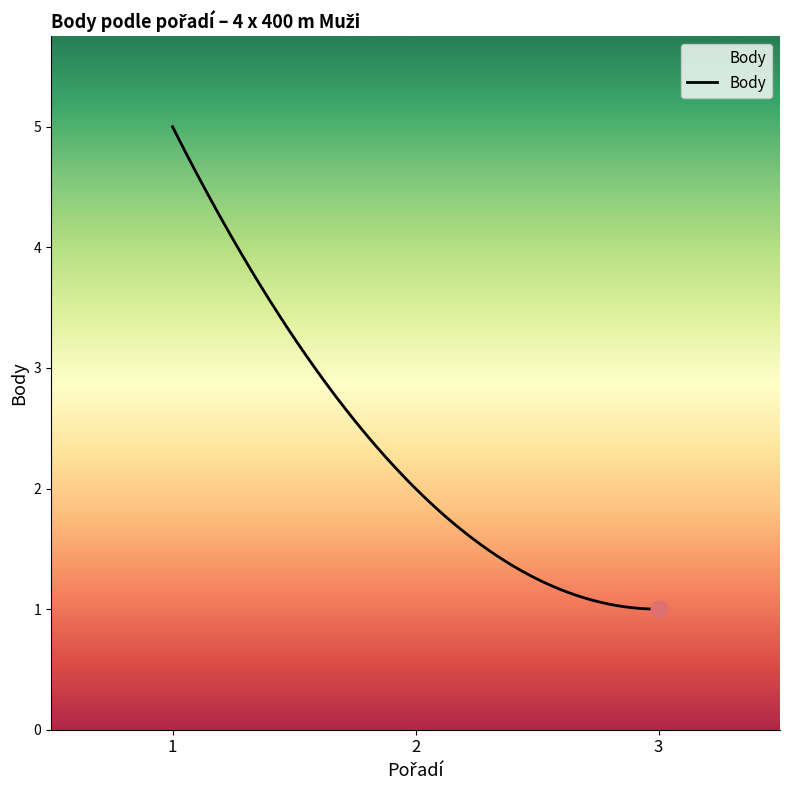

What is the difference between the maximum and minimum values?

4.0